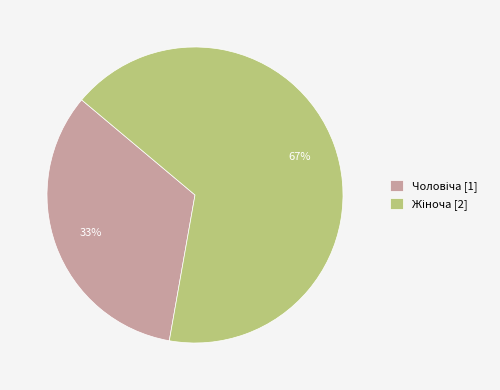

How many segments does this pie chart have?

2